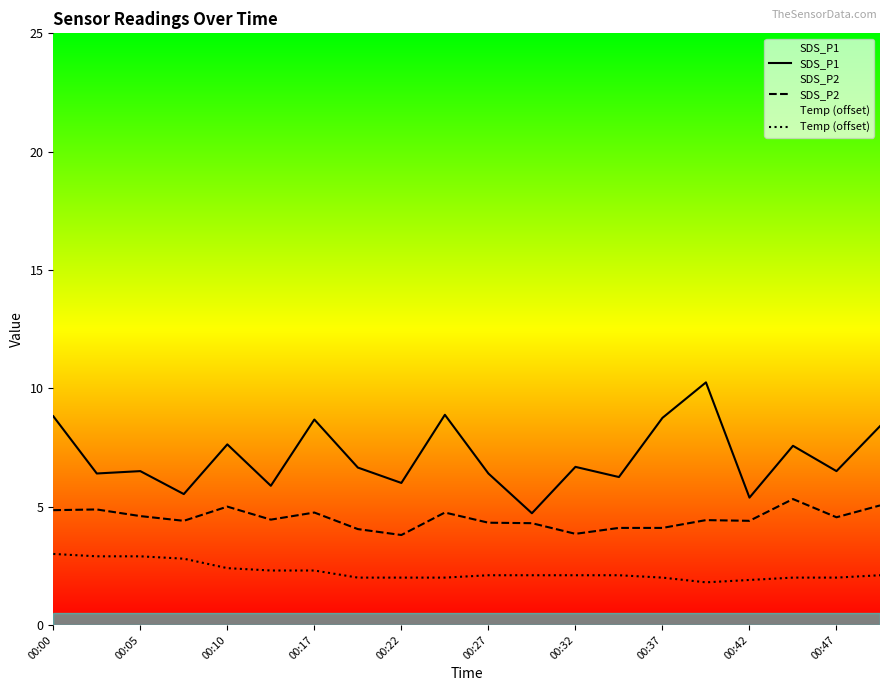

In SDS_P1, how many points are higher than both neighbors (excluding endpoints)?

7